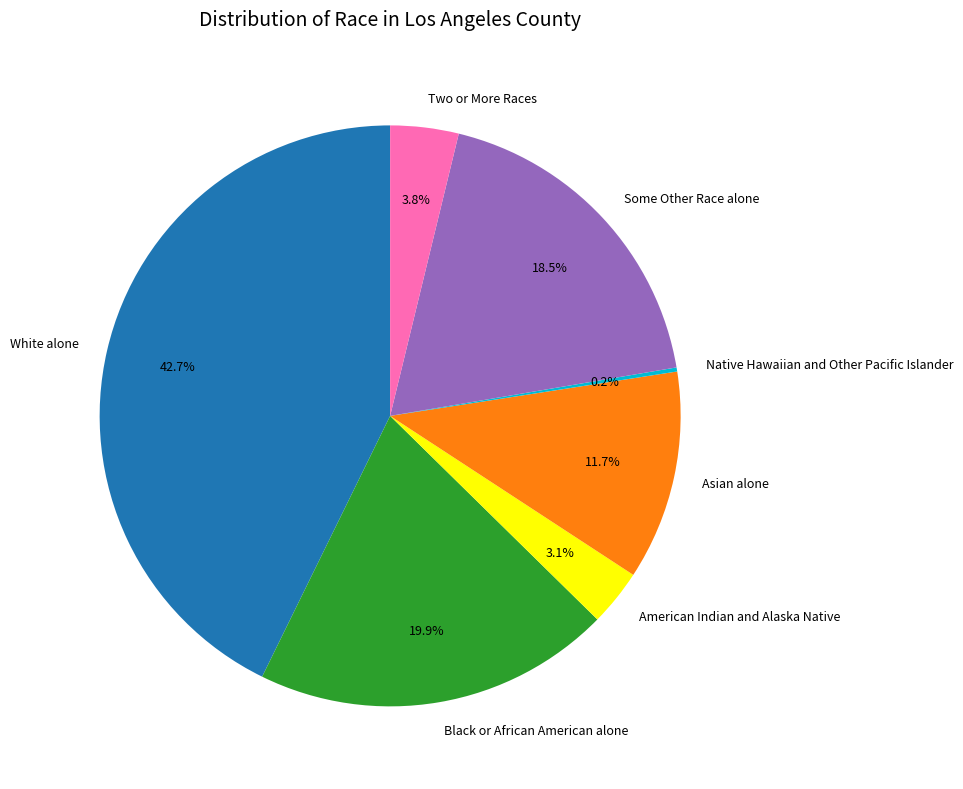

To the nearest percent, what is the difference between the Some Other Race alone and Black or African American alone slice percentages?

1%